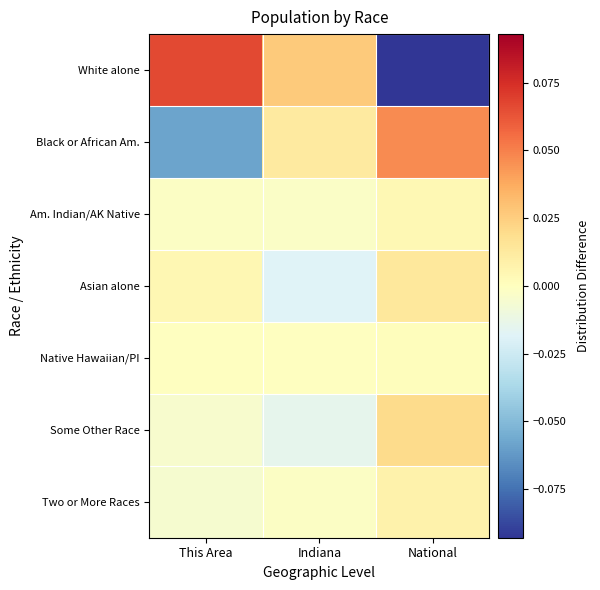

At which category is the sum across all series the highest?

This Area